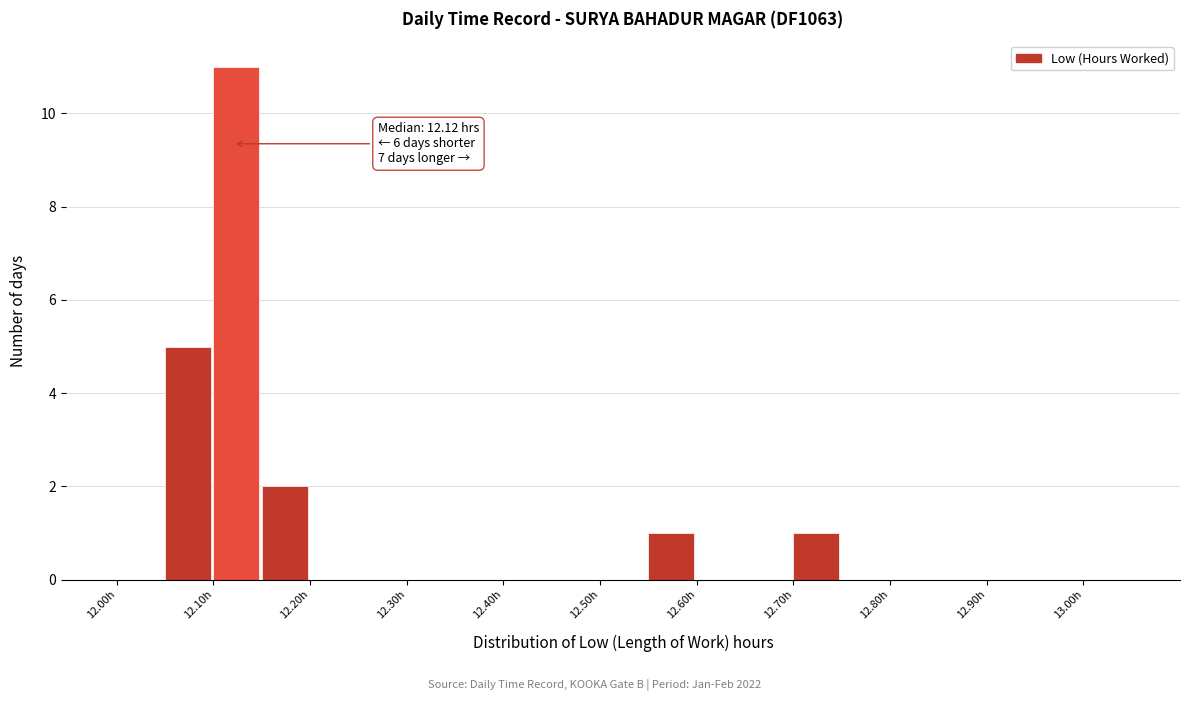

Over which range of the x-axis is the bar tallest?

12.10 to 12.15